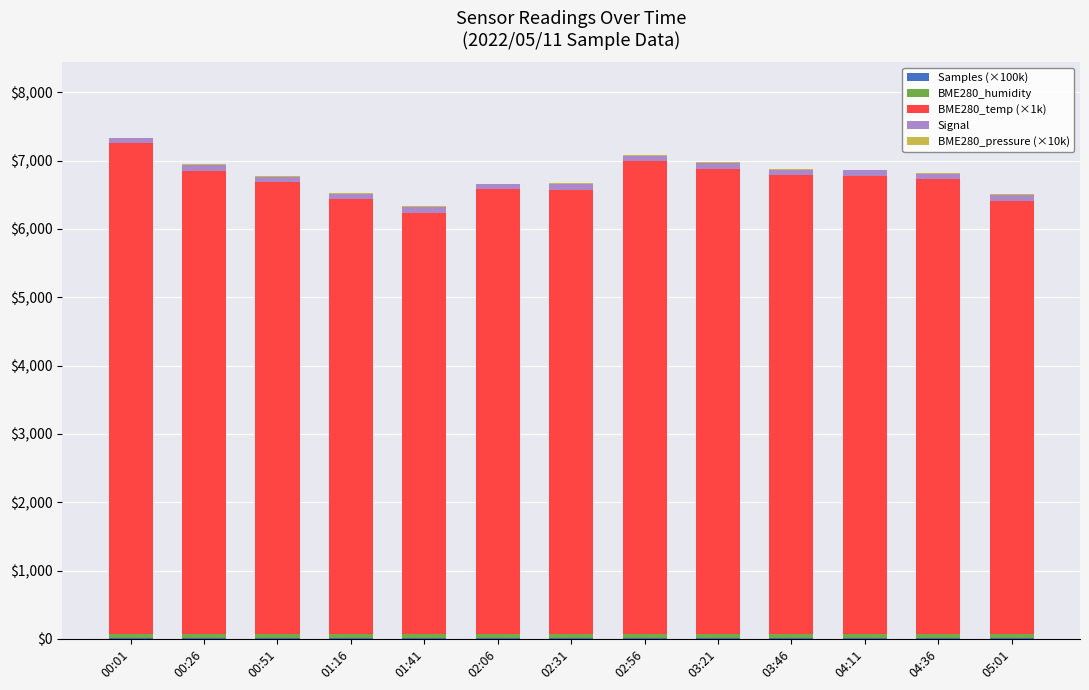

At which label does Samples (×100k) reach its peak?

03:46